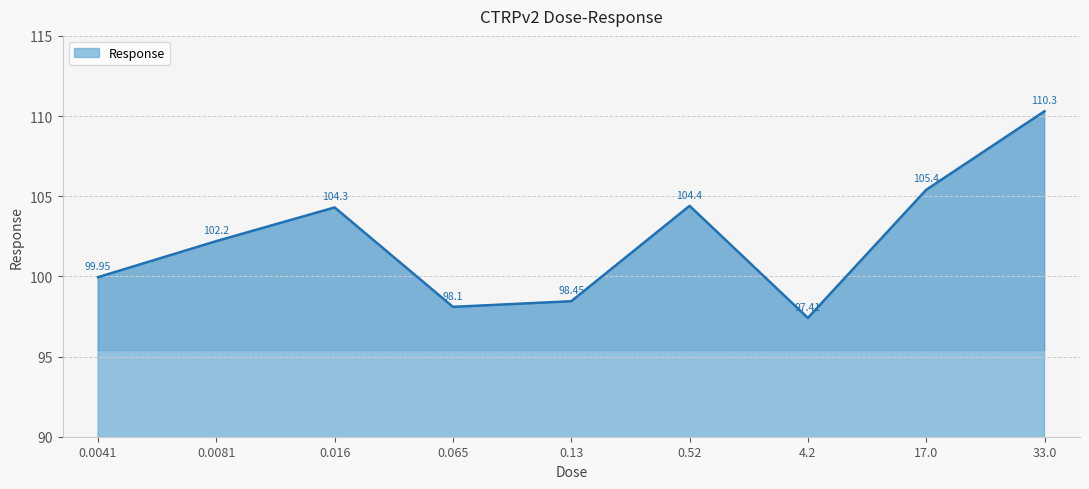

Rank the categories by value from lowest to highest.

4.2, 0.065, 0.13, 0.0041, 0.0081, 0.016, 0.52, 17.0, 33.0